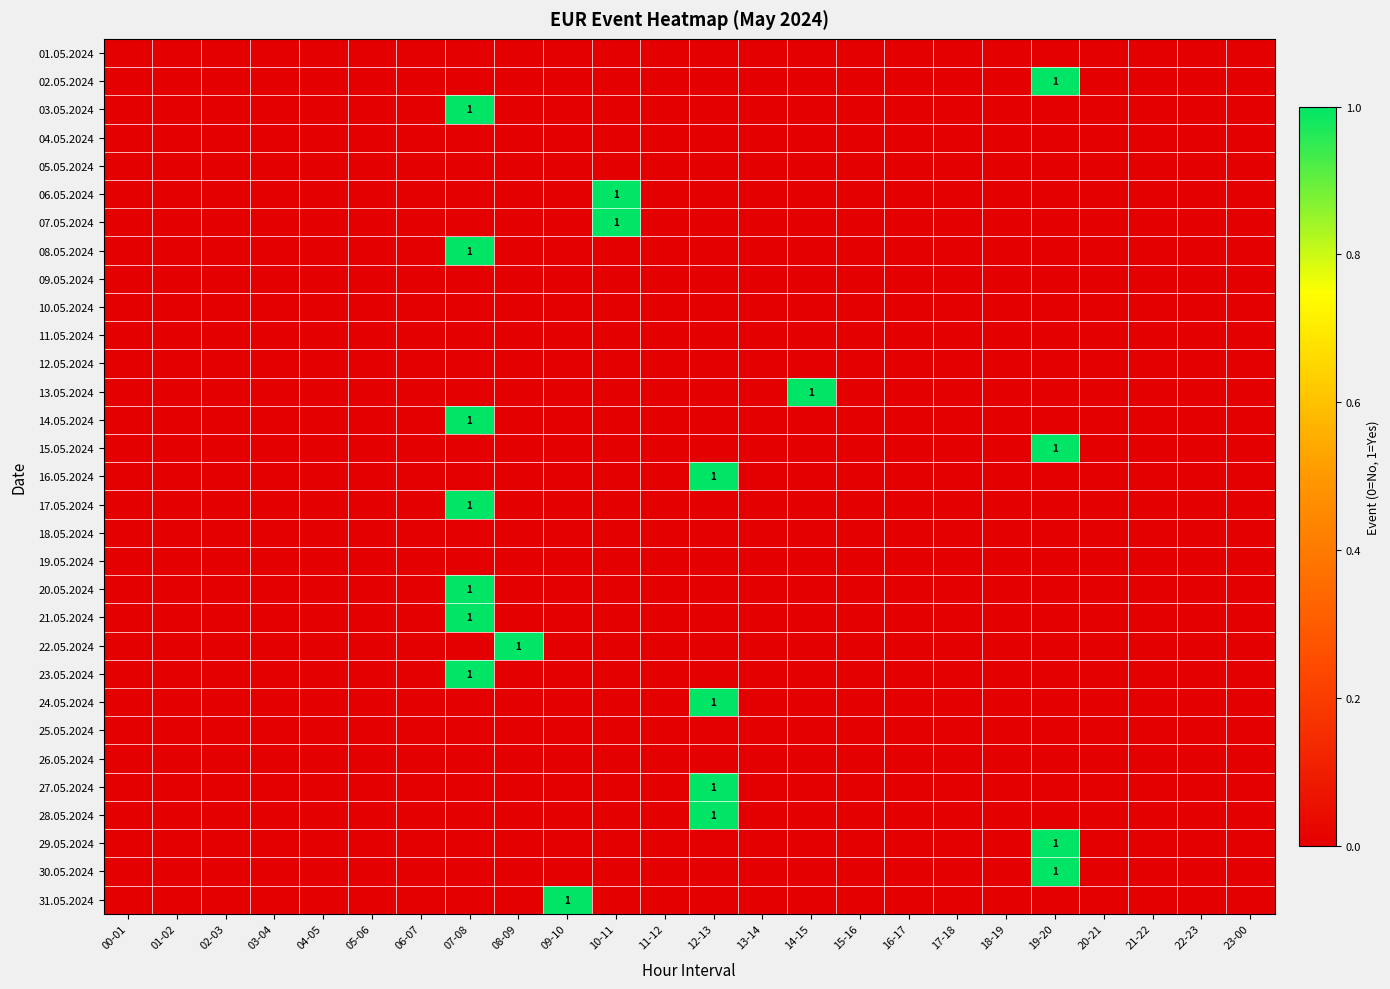

True or false: 21.05.2024 has a value of 2 at 07-08.

False